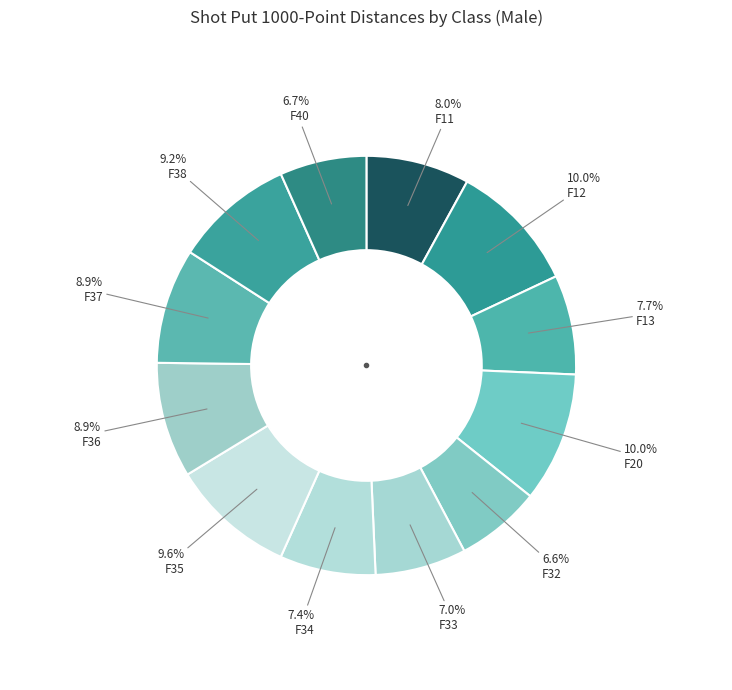

Count the number of slices in the pie.

12